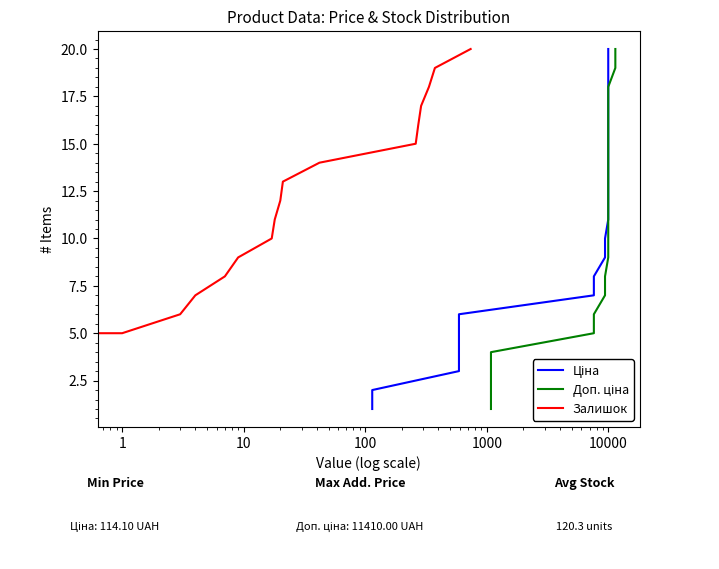

True or false: Ціна has more than 2 points higher than both neighbors.

False